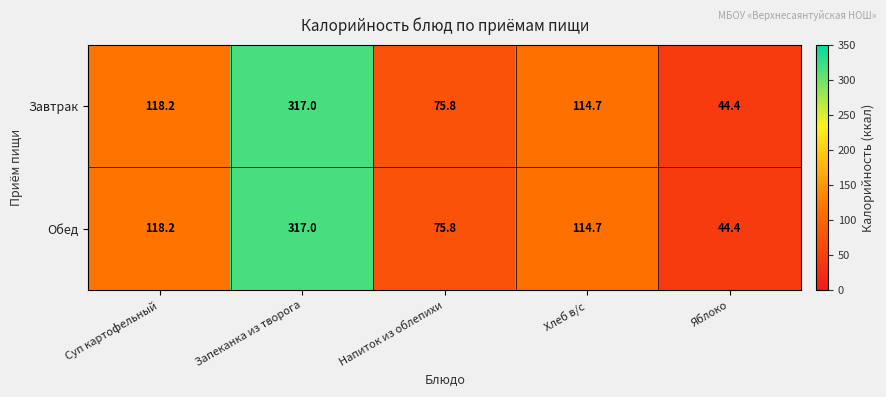

What is the total value across all series at Запеканка из творога?

634.0